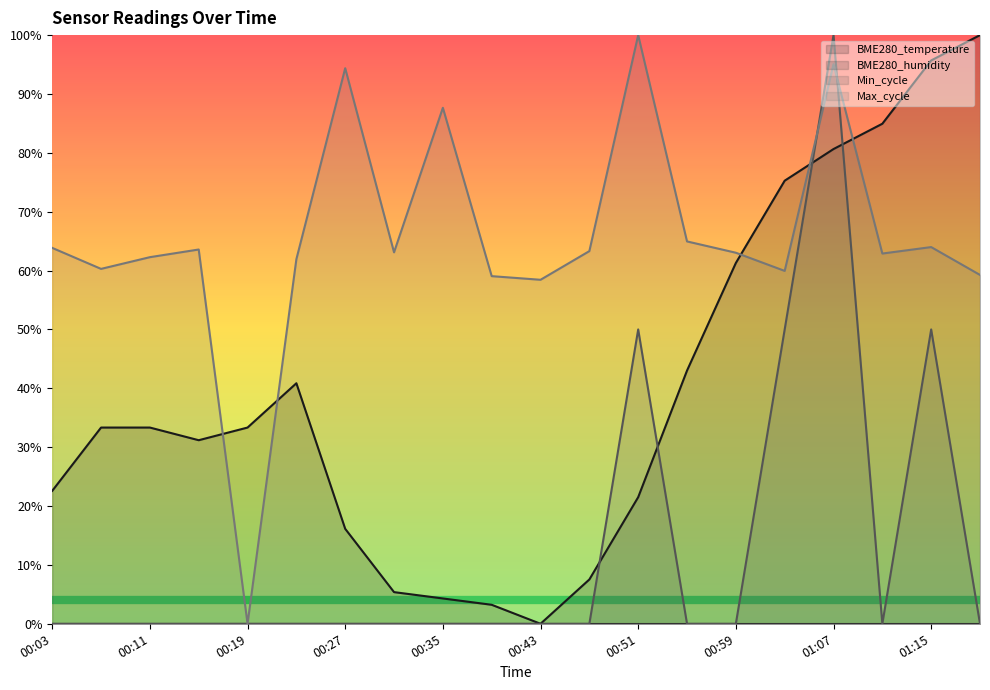

True or false: BME280_temperature has more than 1 points higher than both neighbors.

False